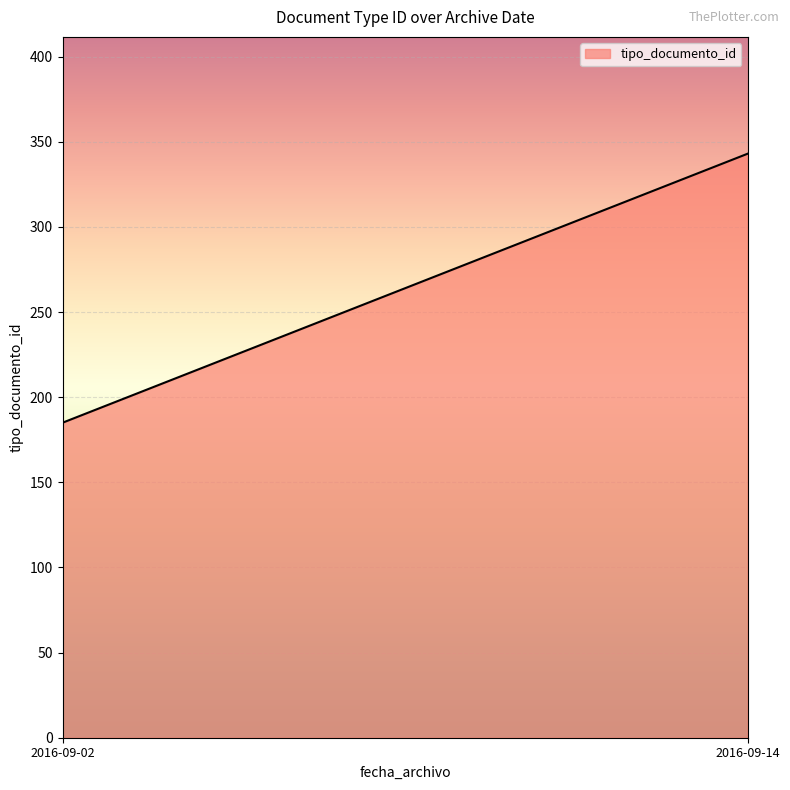

List the labels in order of value, largest first.

2016-09-14, 2016-09-02